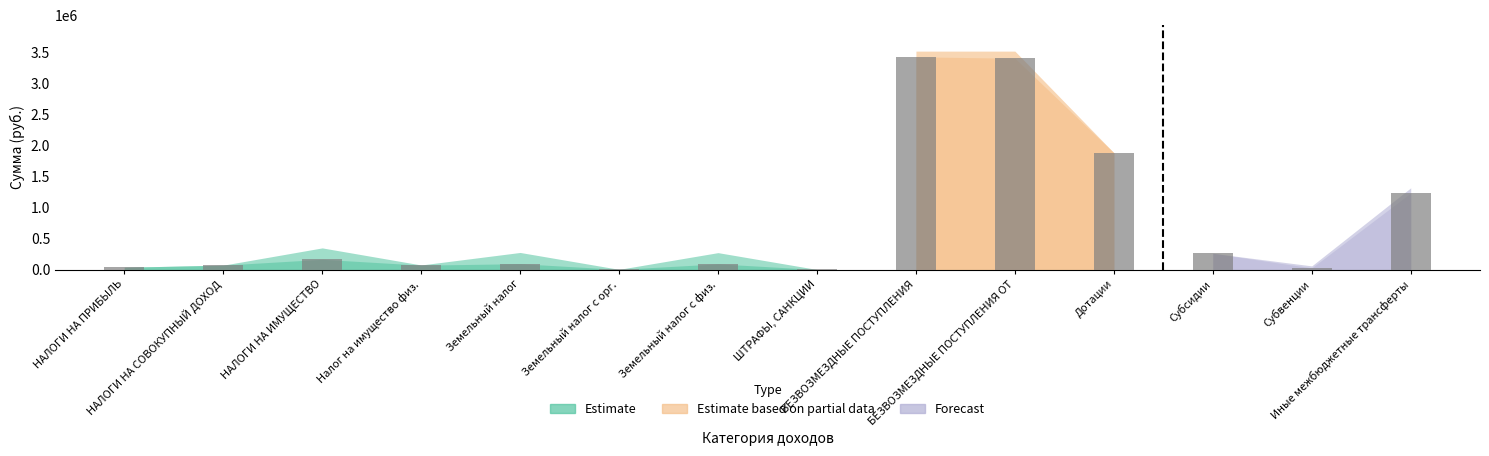

What is the sum of all values?

10741306.3